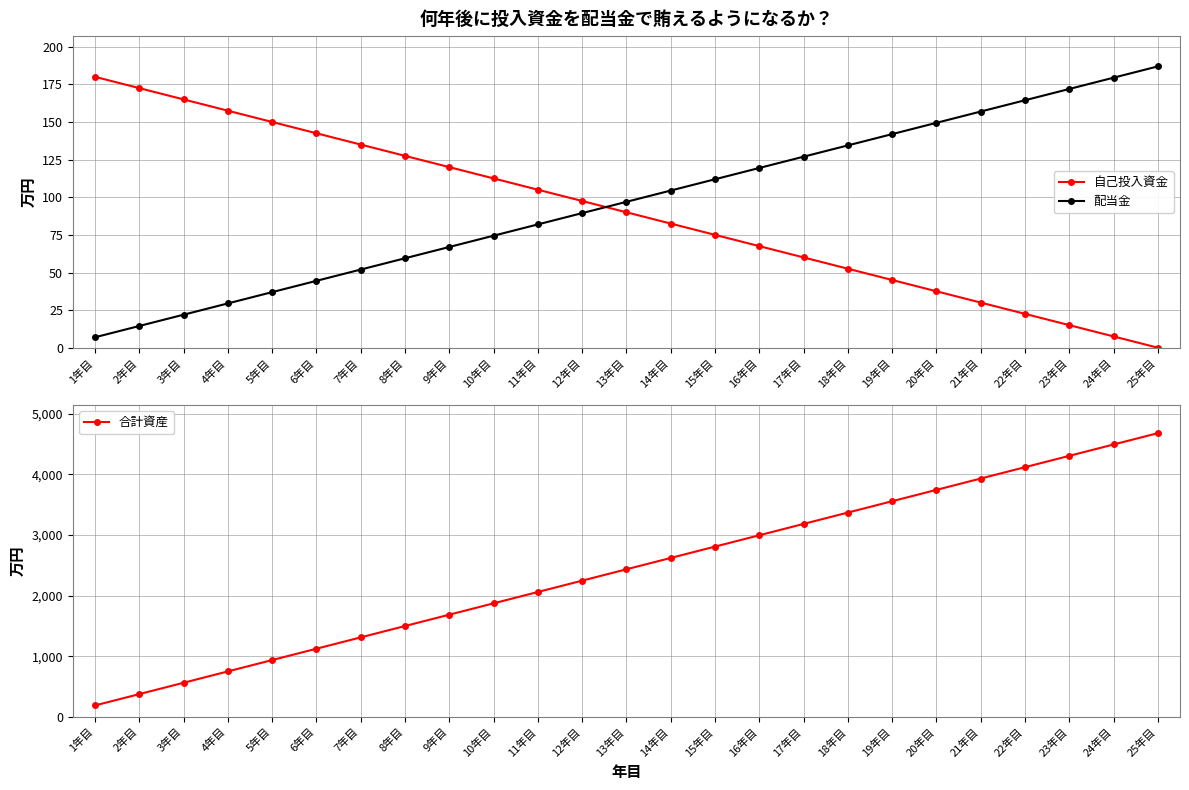

What is the sum of the 配当金 values at 9年目 and 10年目?

141.7